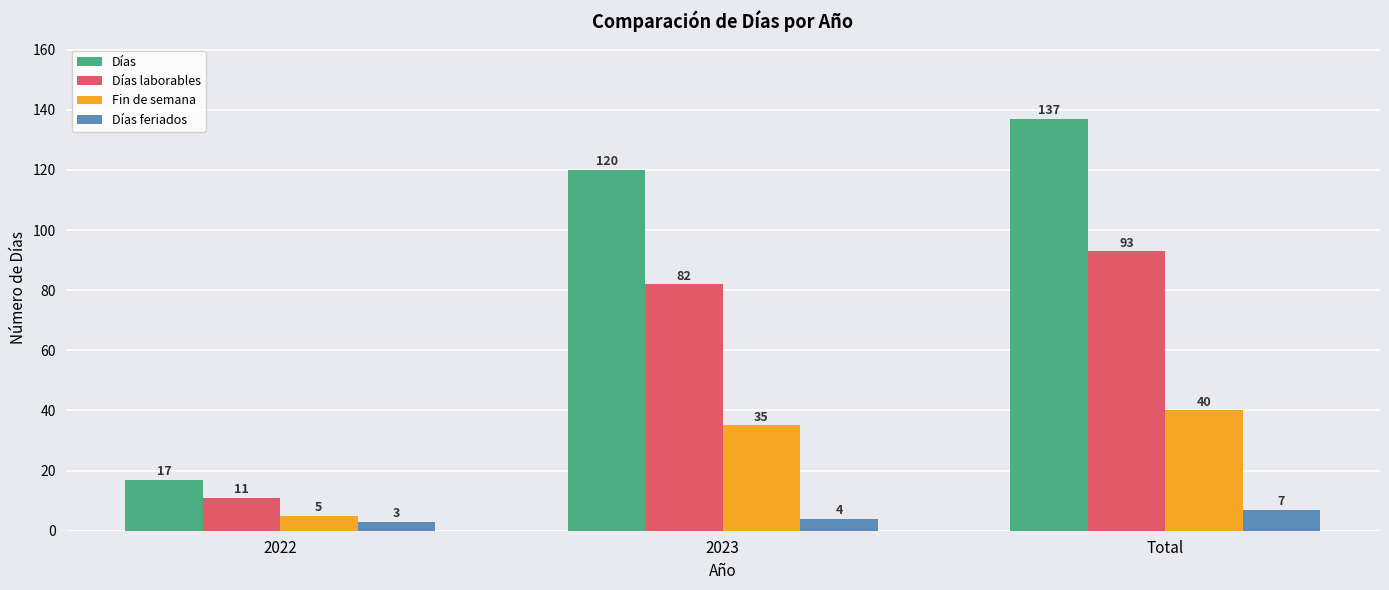

List the series in order of their overall mean, highest first.

Días, Días laborables, Fin de semana, Días feriados